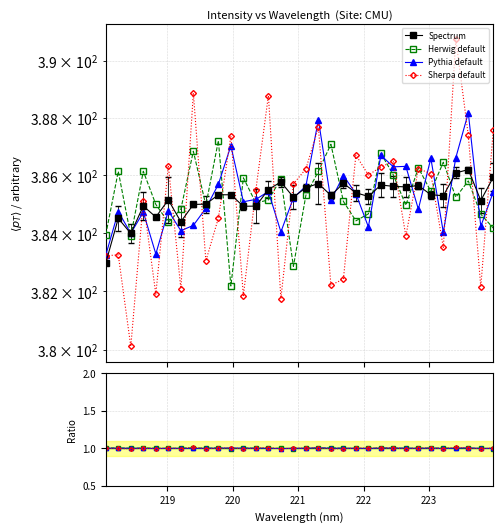

Where is the data nearest to the value 384?

218.442